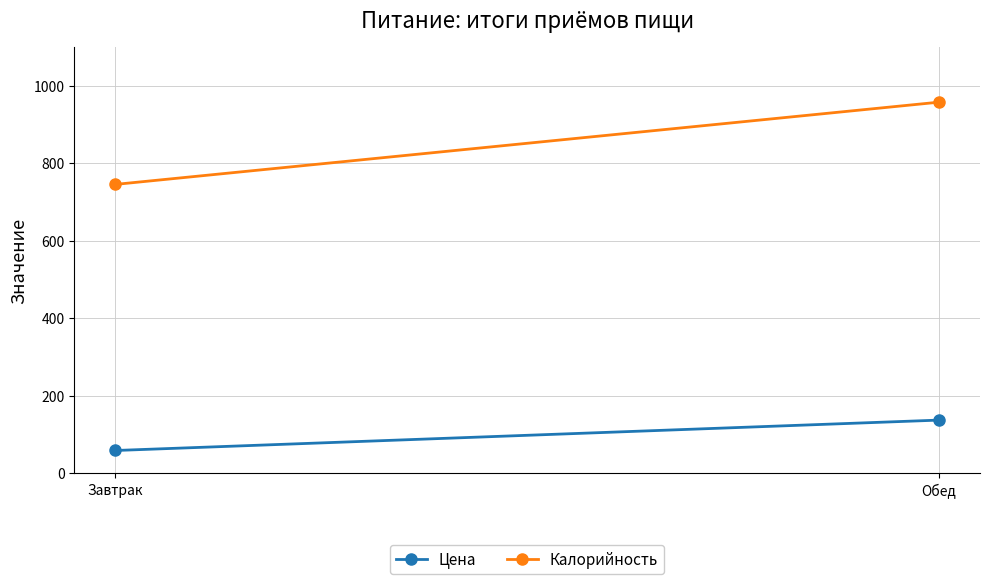

Reading left to right, extract all data points from this chart.

Цена: 58.5	136.9
Калорийность: 745.0	957.1